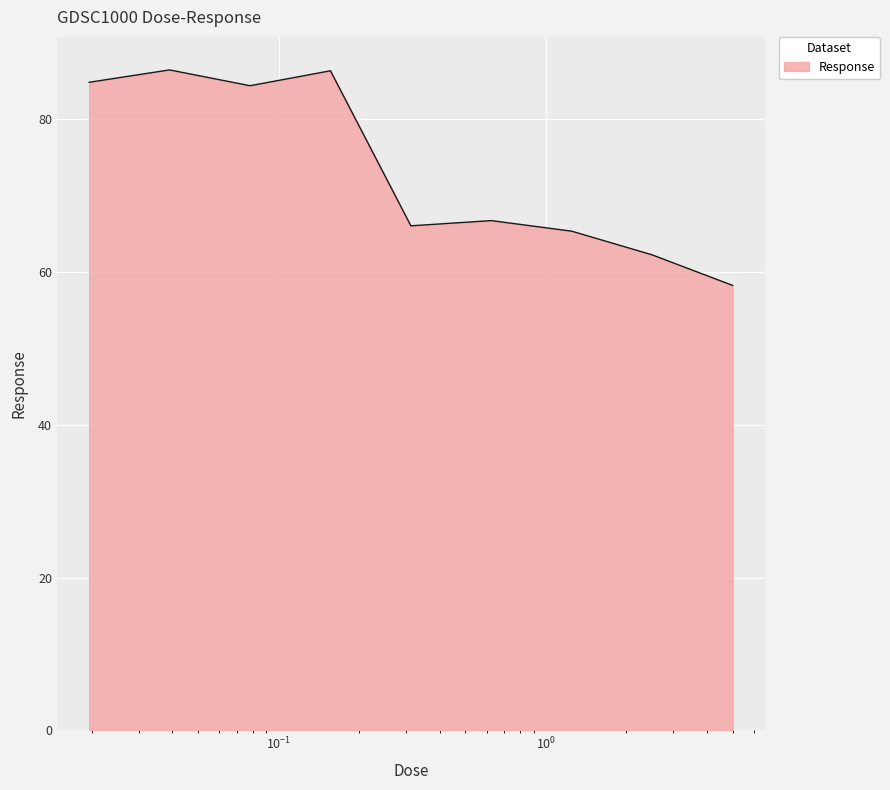

What is the maximum value shown in the chart?

86.5